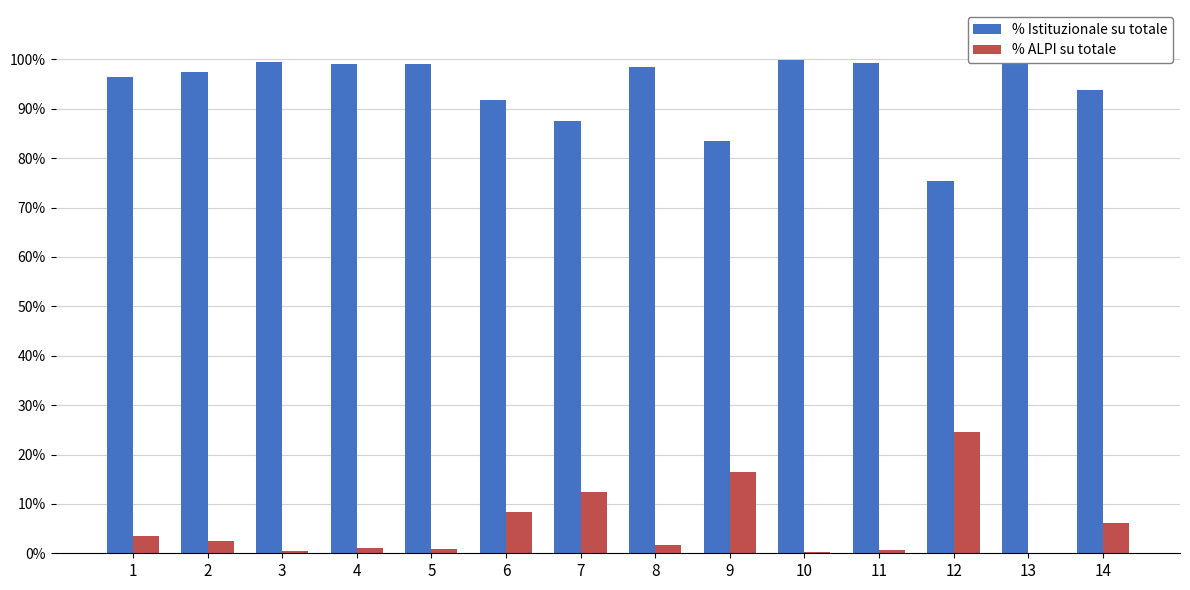

Reading left to right, list all the values displayed in this chart.

% Istituzionale su totale: 96.4	97.4	99.5	99.0	99.1	91.7	87.6	98.4	83.5	99.8	99.4	75.5	100.0	93.8
% ALPI su totale: 3.6	2.6	0.5	1.0	0.9	8.3	12.4	1.6	16.4	0.2	0.6	24.5	0.0	6.2